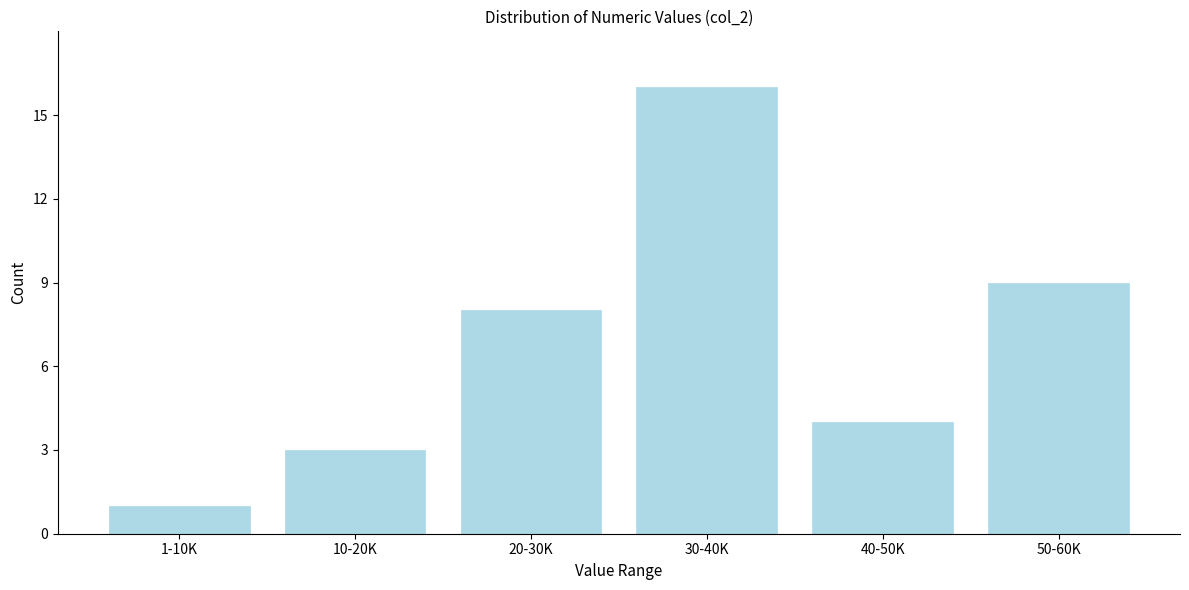

Reading left to right, what are all the values shown in this chart?

1-10K=1	10-20K=3	20-30K=8	30-40K=16	40-50K=4	50-60K=9